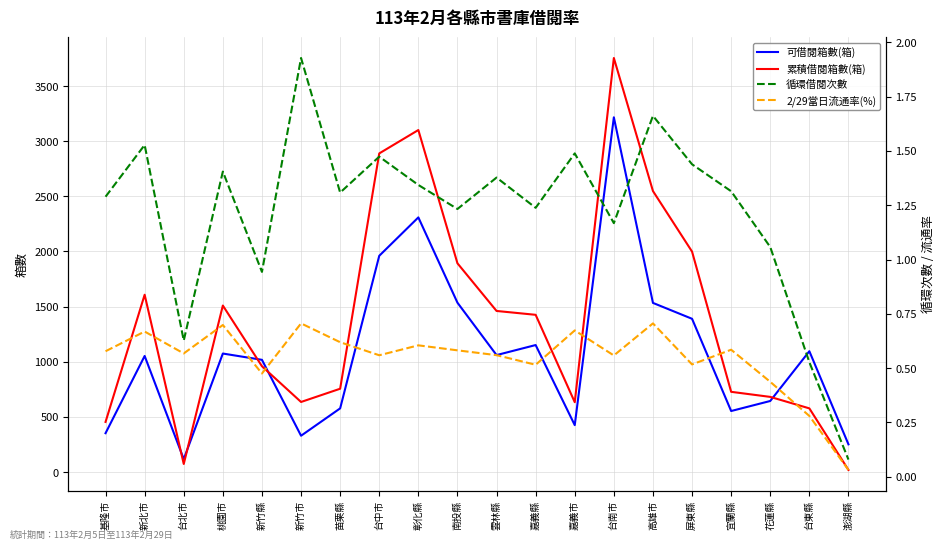

What is the sum of all 2/29當日流通率(%) values?

10.9